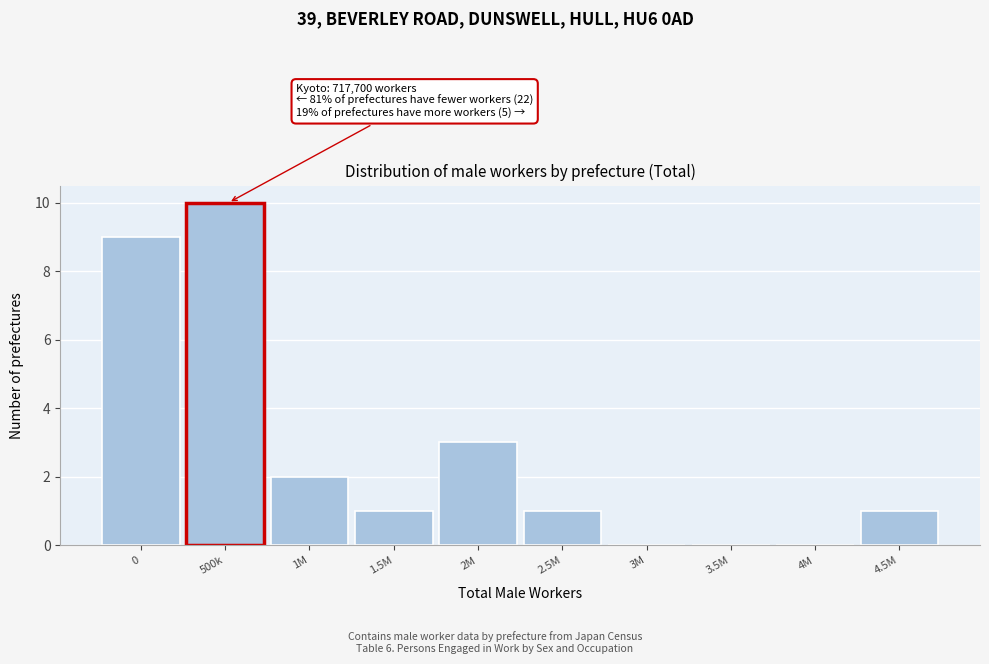

Reading right to left, what are all the values shown in this chart?

4.5M=1	4M=0	3.5M=0	3M=0	2.5M=1	2M=3	1.5M=1	1M=2	500k=10	0=9